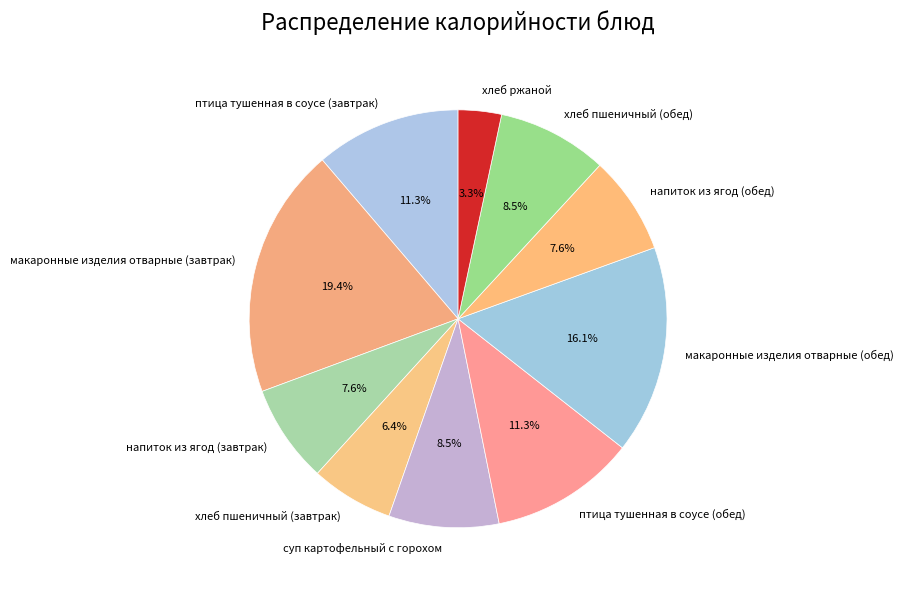

Between хлеб пшеничный (обед) and макаронные изделия отварные (завтрак), which is larger?

макаронные изделия отварные (завтрак)